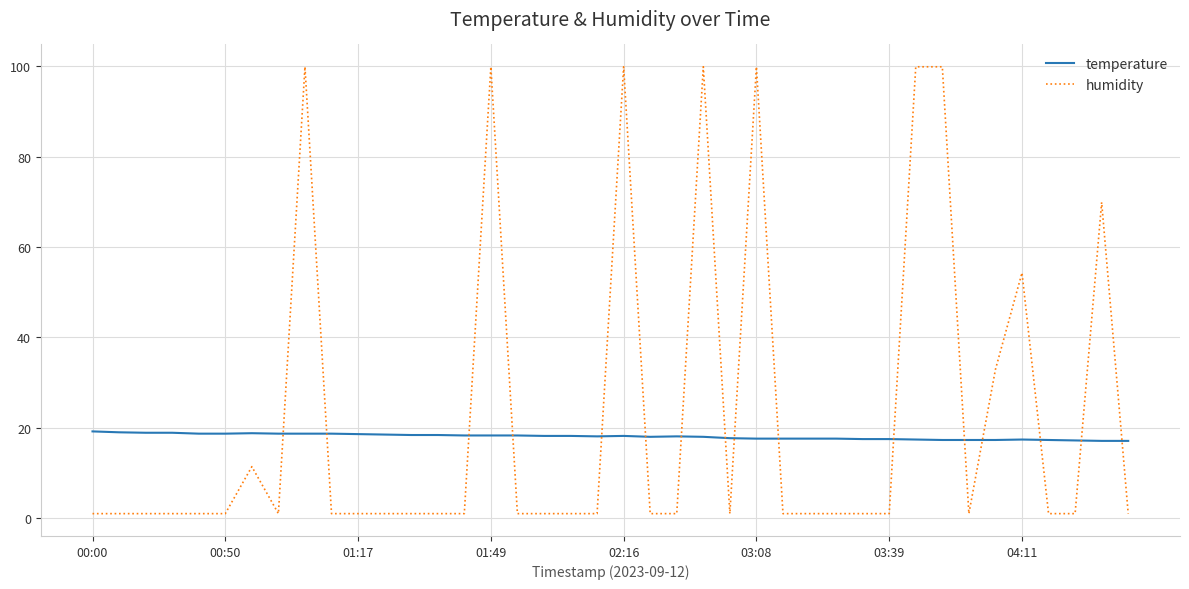

What is the difference between the maximum and second lowest values in the temperature series?

2.1